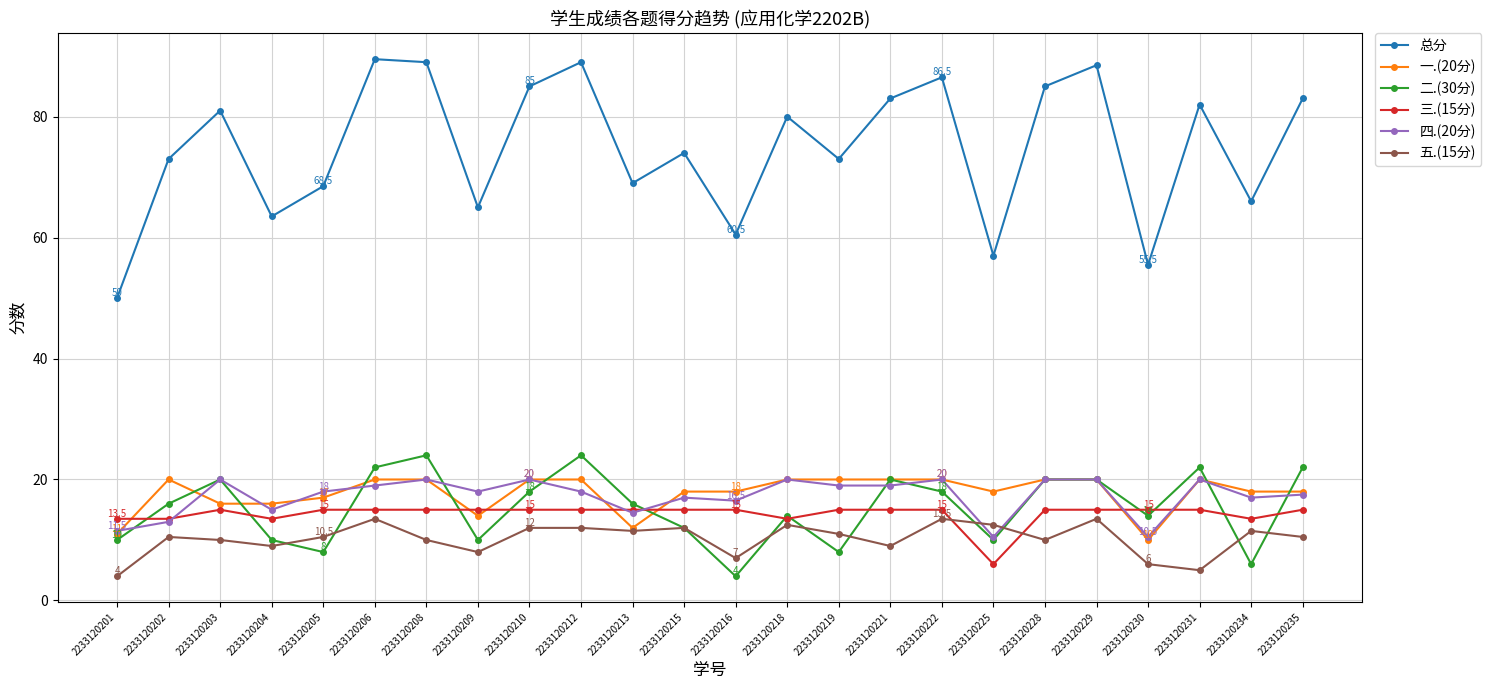

How many lines are shown in the chart?

6